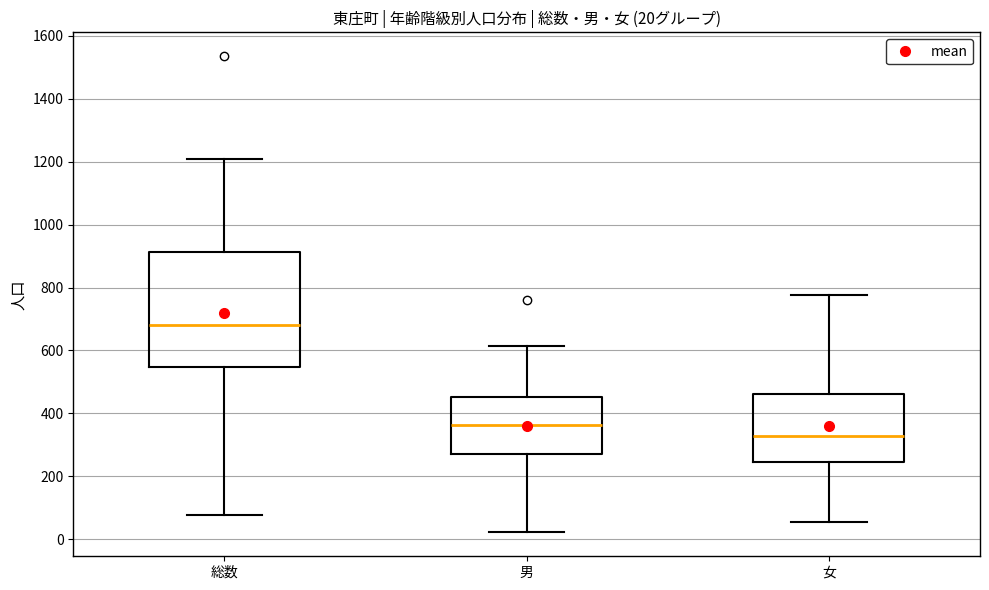

Which box's median line is the highest?

総数